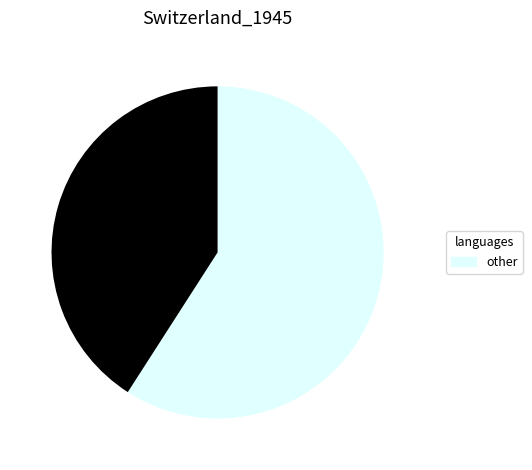

Is there any slice that represents more than half of the pie?

Yes